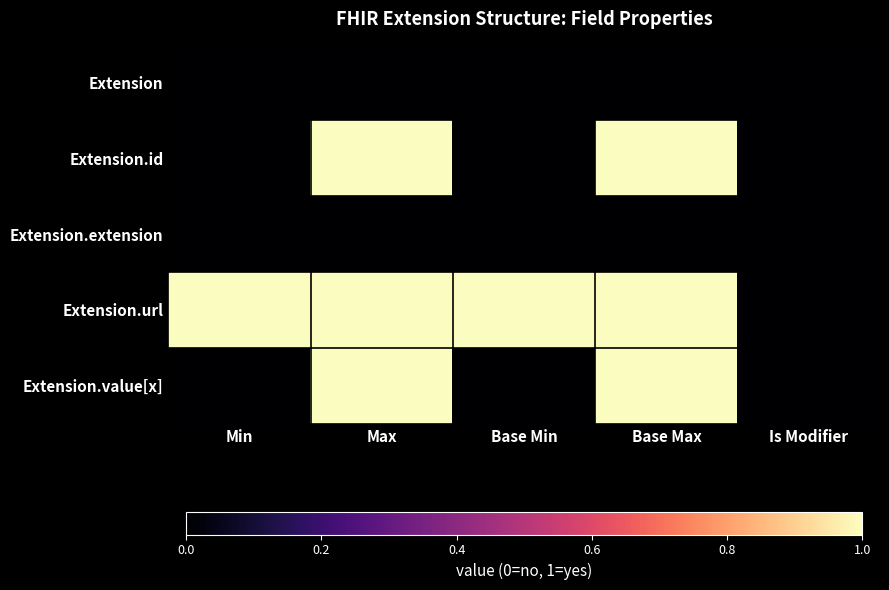

What is the spread (max minus min) of values at Max?

1